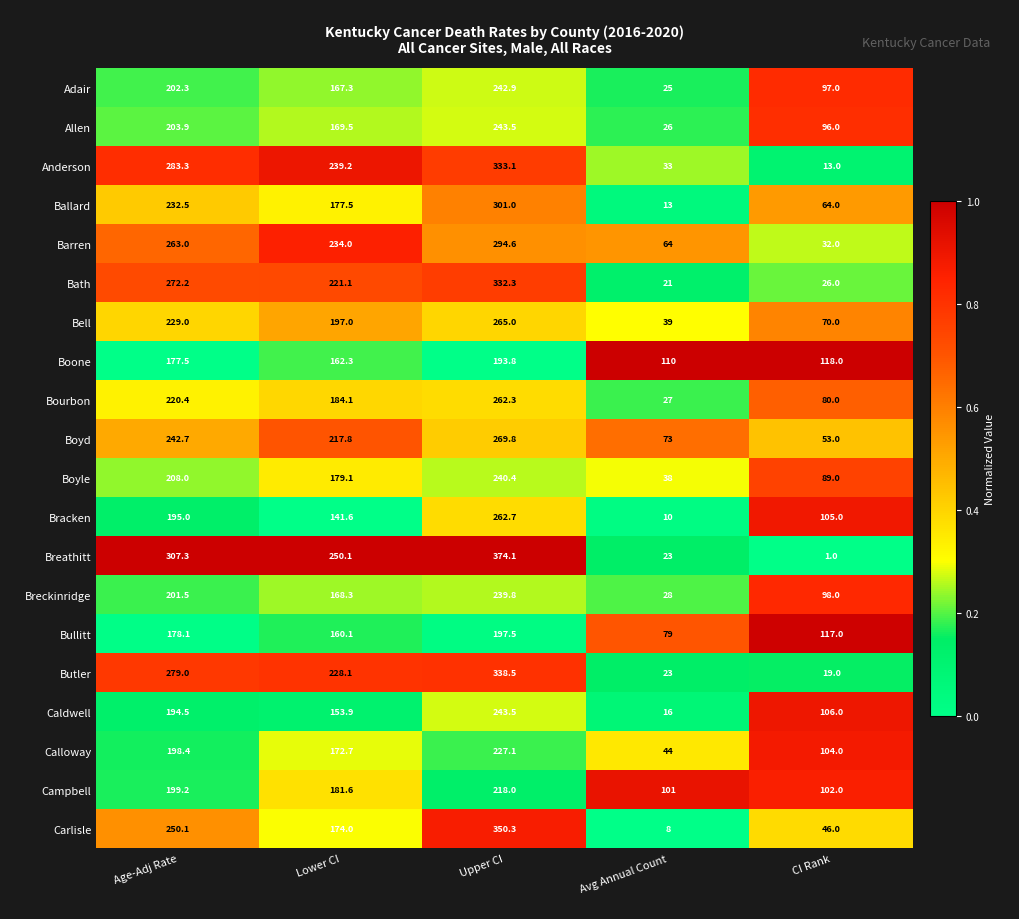

What is the approximate value of Barren at Avg Annual Count?

64.0